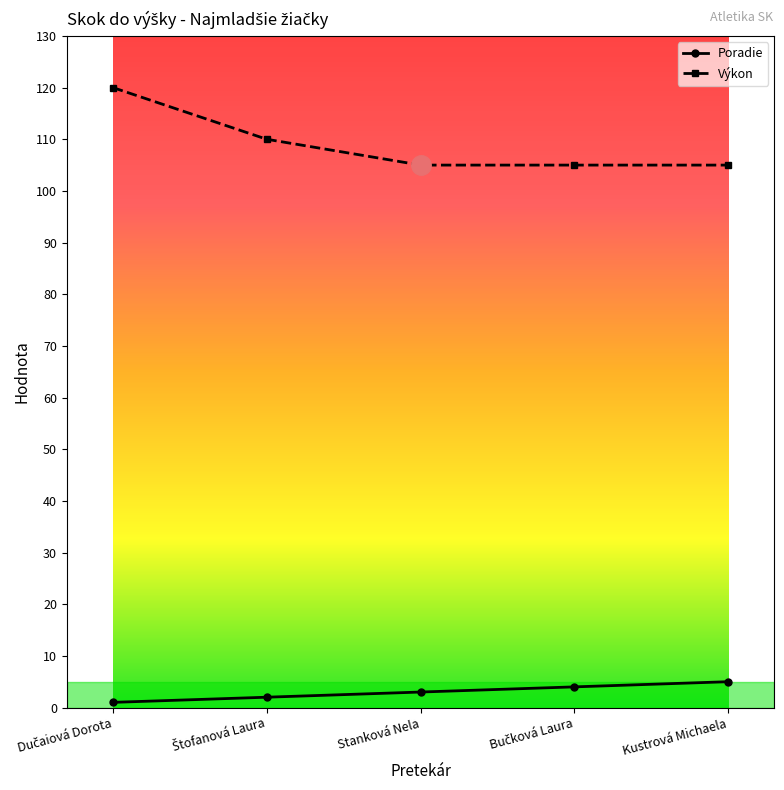

Count the Výkon values in the range 105 to 110.

4